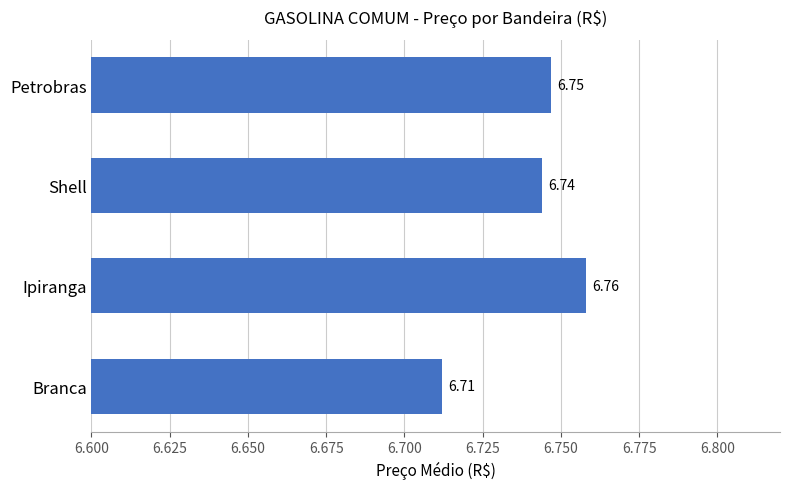

At which label is the value closest to 6?

Branca